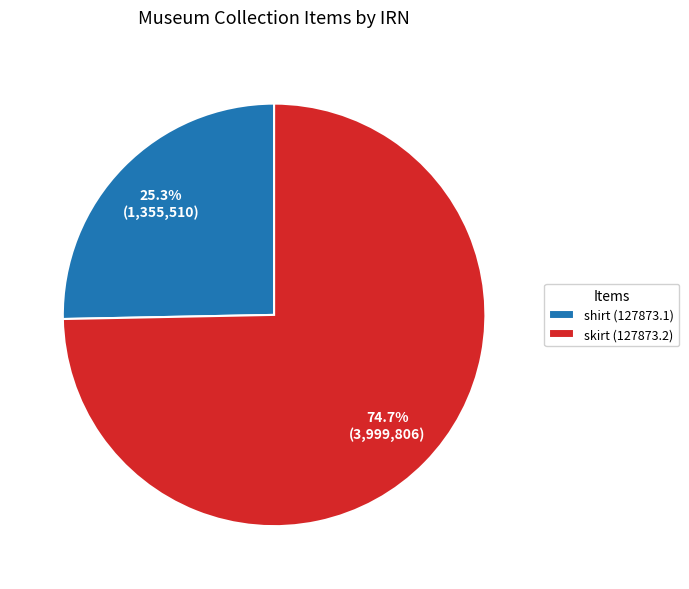

How many slices are in this pie chart?

2